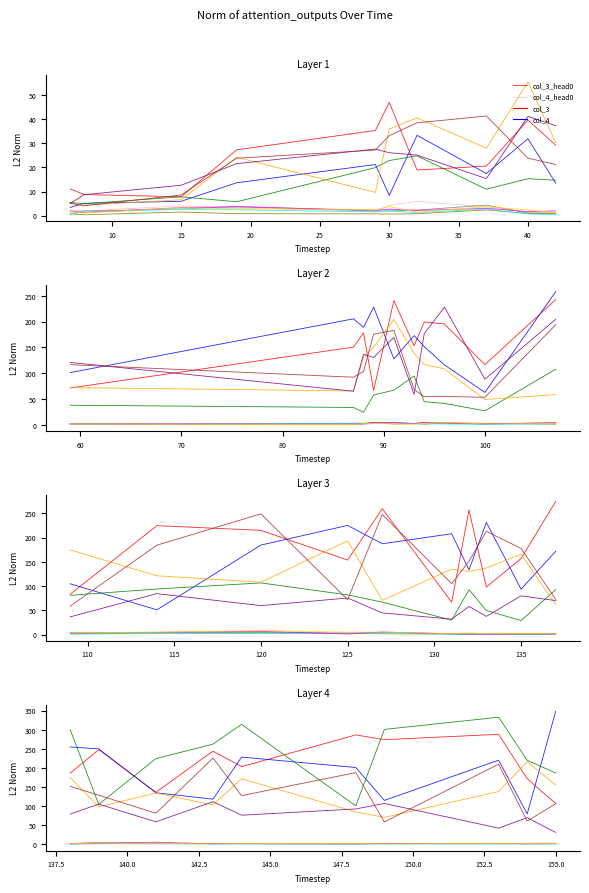

True or false: col_3_head0 has a value of 4.8 at 15.

False